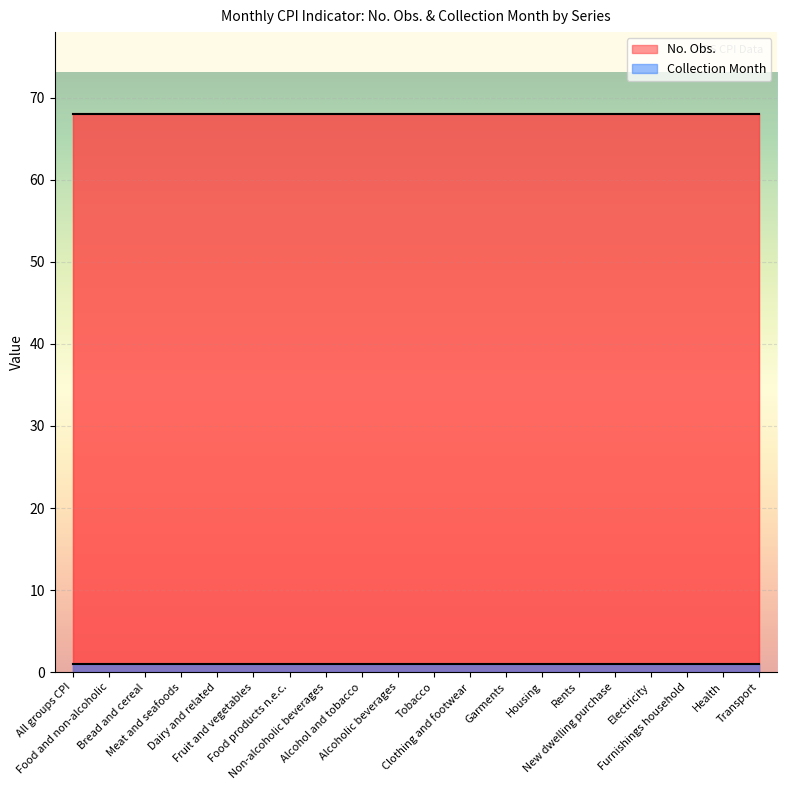

What is the value of the Collection Month point at the 4th from the left?

1